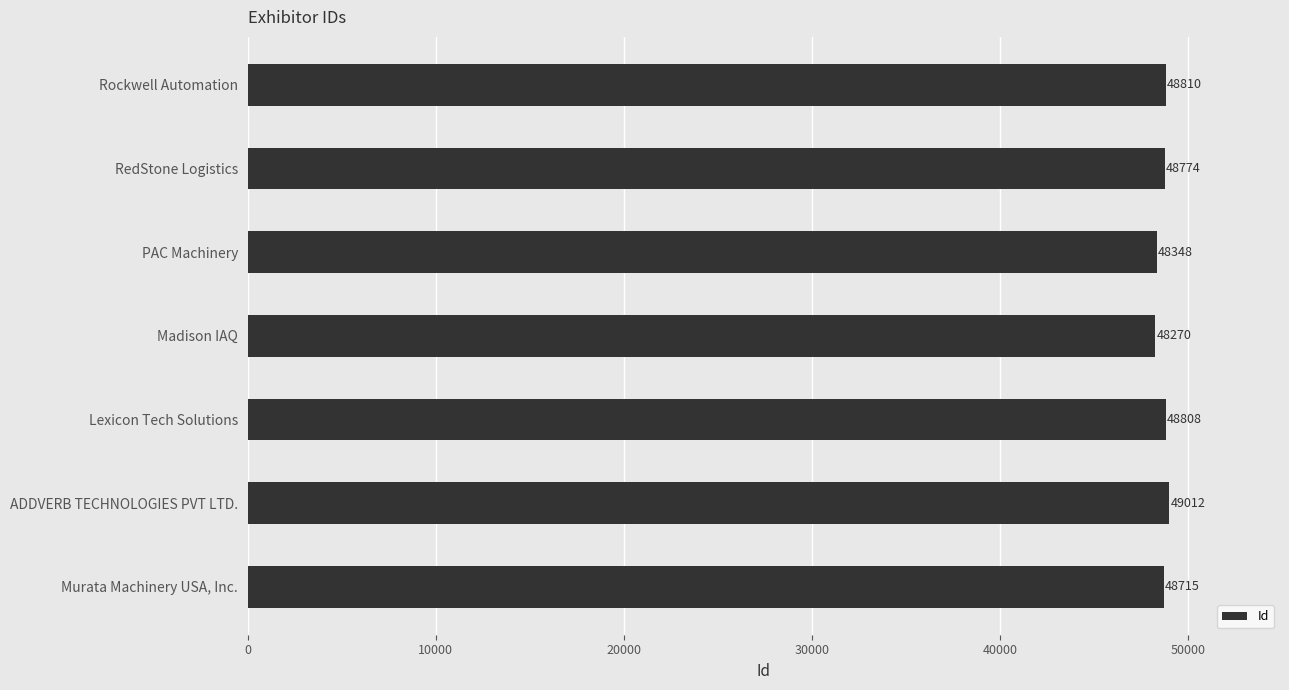

Which label corresponds to the smallest value in the chart?

Madison IAQ